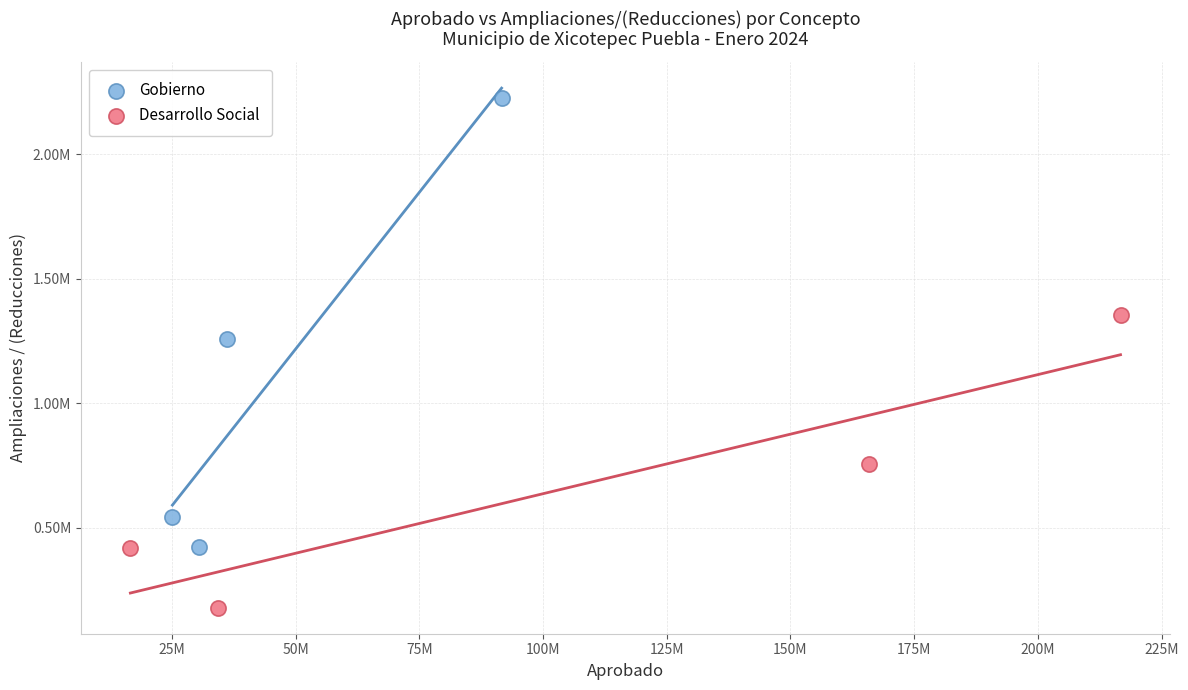

What are all the series names shown in the legend?

Gobierno, Desarrollo Social